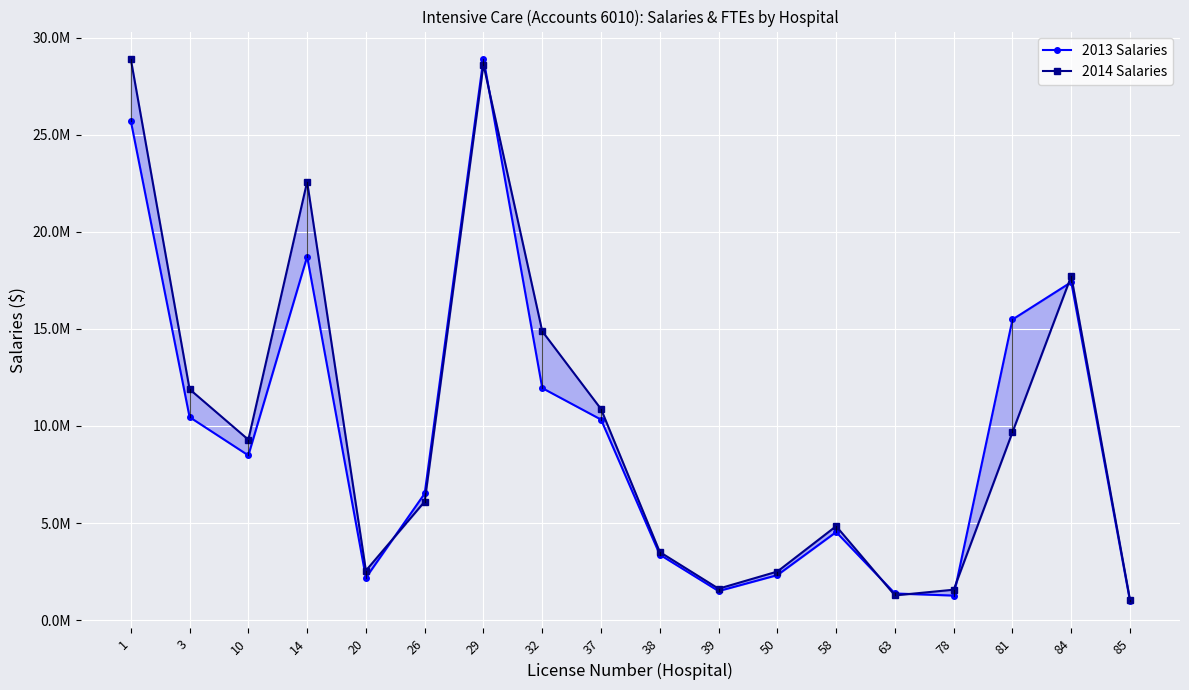

What is the difference between the second highest and minimum values in the 2014 Salaries series?

27573846